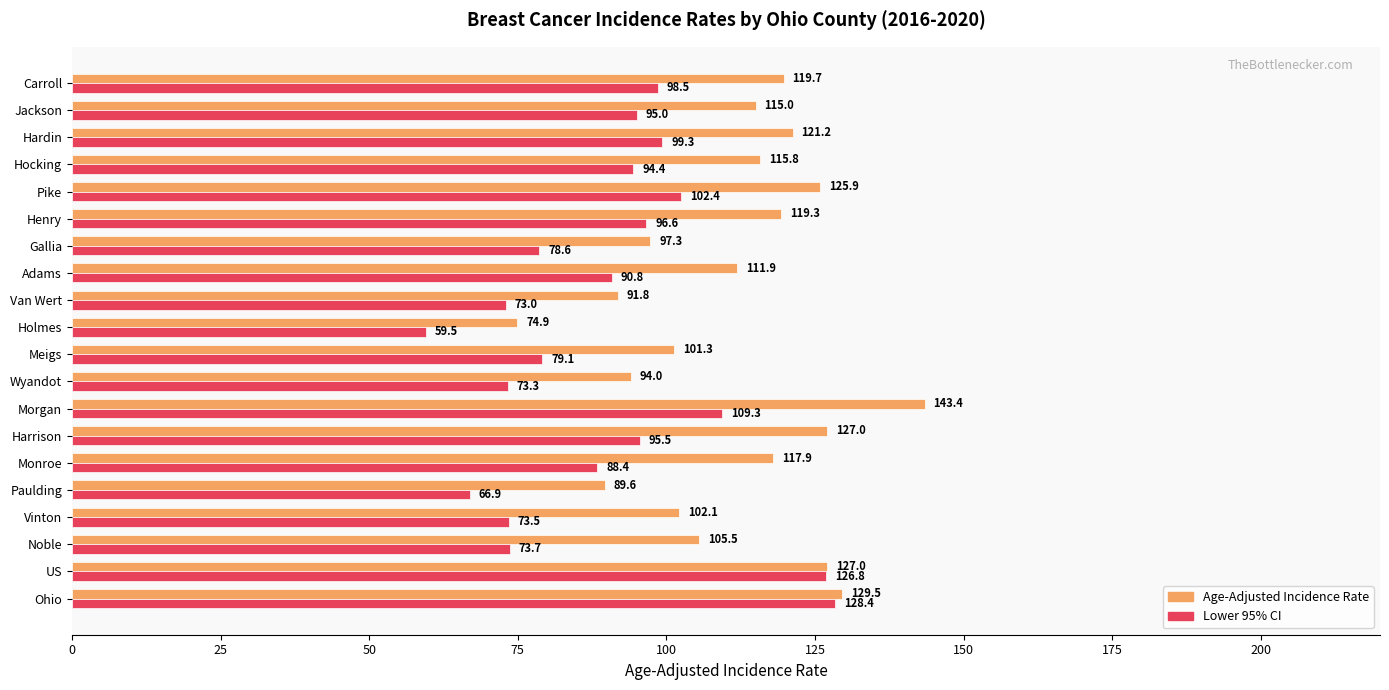

Rank the series at Van Wert from highest to lowest value.

Age-Adjusted Incidence Rate, Lower 95% CI